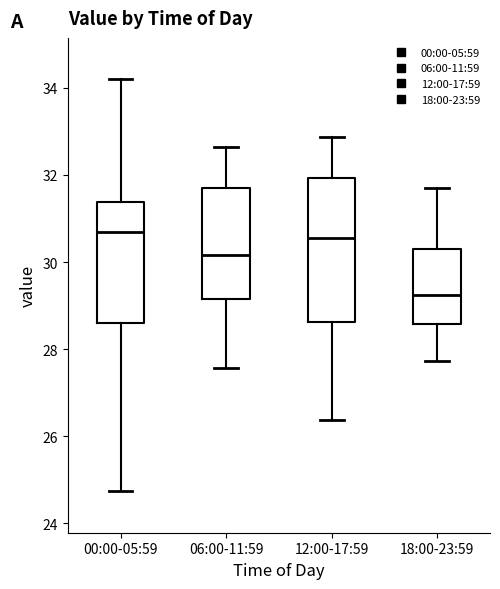

Reading left to right, read every box against the y-axis: the position of its median line, the range the box covers, and the ends of its whiskers. The values are not printed on the chart, so give them approximately, as read against the axis.

00:00-05:59: median 30.8, box 28.6 to 31.4, whiskers 24.8 to 34.2
06:00-11:59: median 30.2, box 29.2 to 31.8, whiskers 27.6 to 32.6
12:00-17:59: median 30.6, box 28.6 to 32.0, whiskers 26.4 to 32.8
18:00-23:59: median 29.2, box 28.6 to 30.4, whiskers 27.8 to 31.8